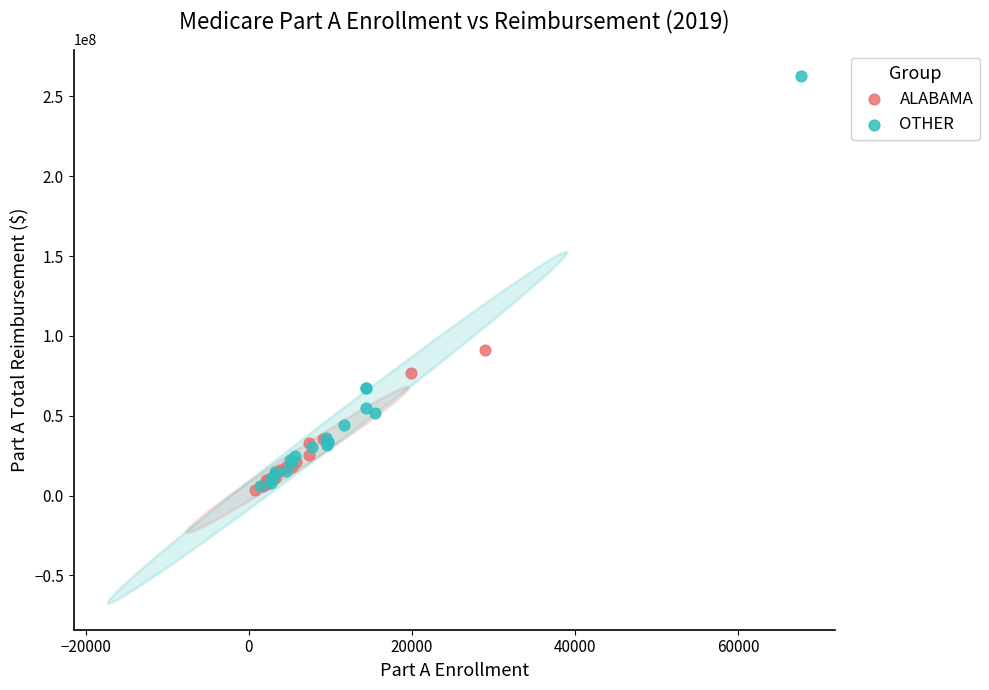

What are all the series names shown in the legend?

ALABAMA, OTHER